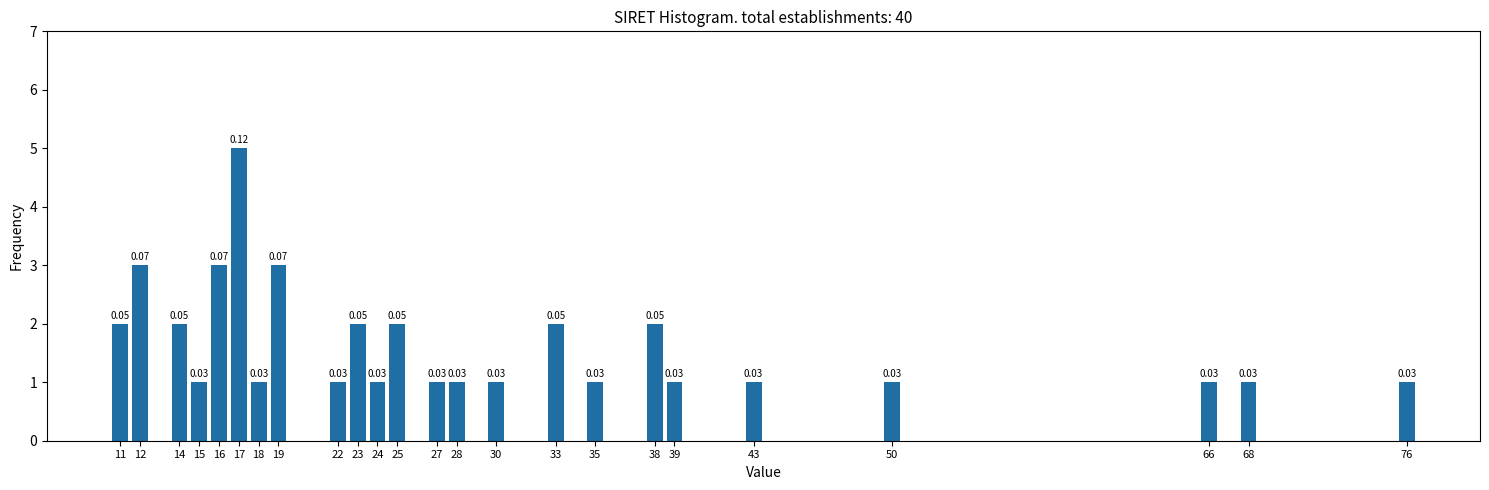

How many bars are there in total?

24